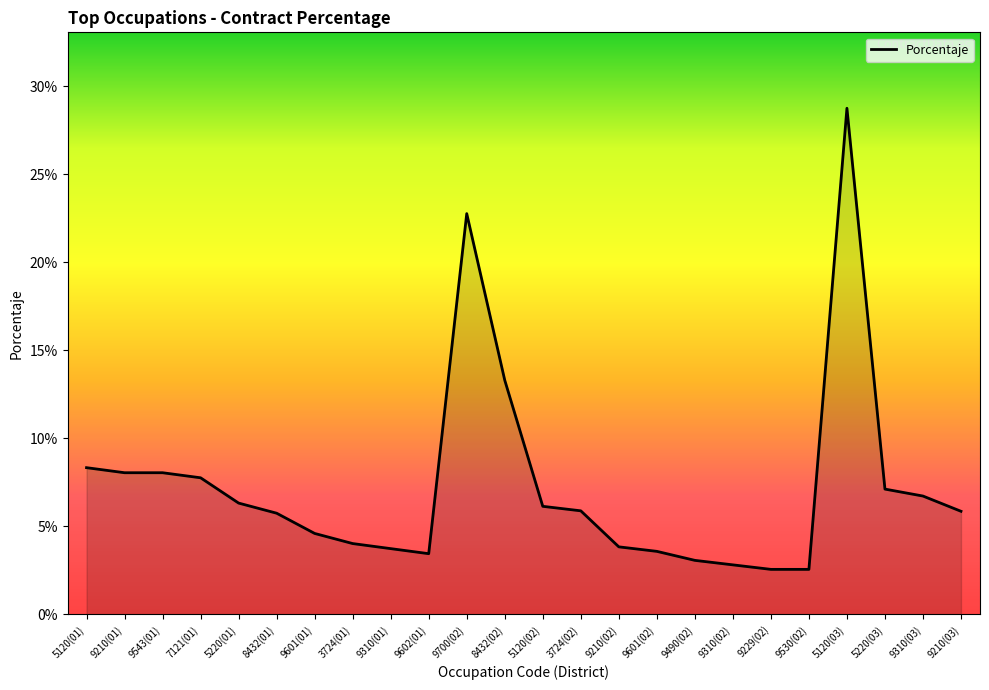

What is the approximate value at 5220(01)?

0.1